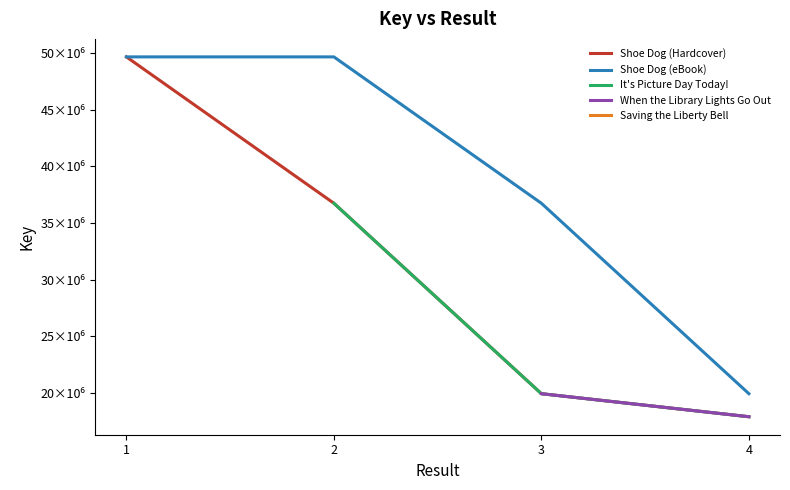

At which label does It's Picture Day Today! reach its peak?

2